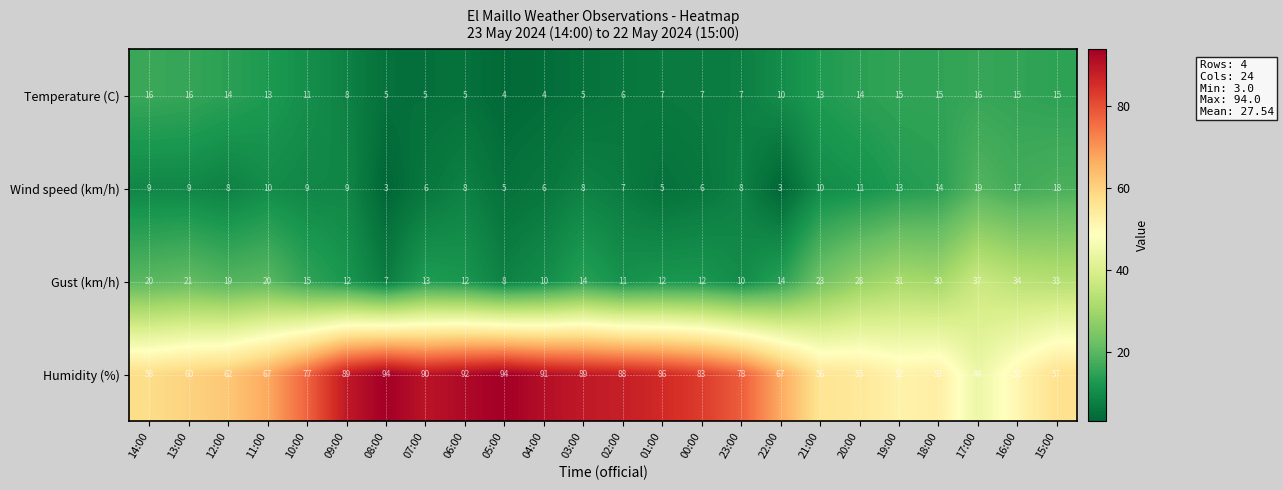

What is the highest value of the Gust (km/h) series?

37